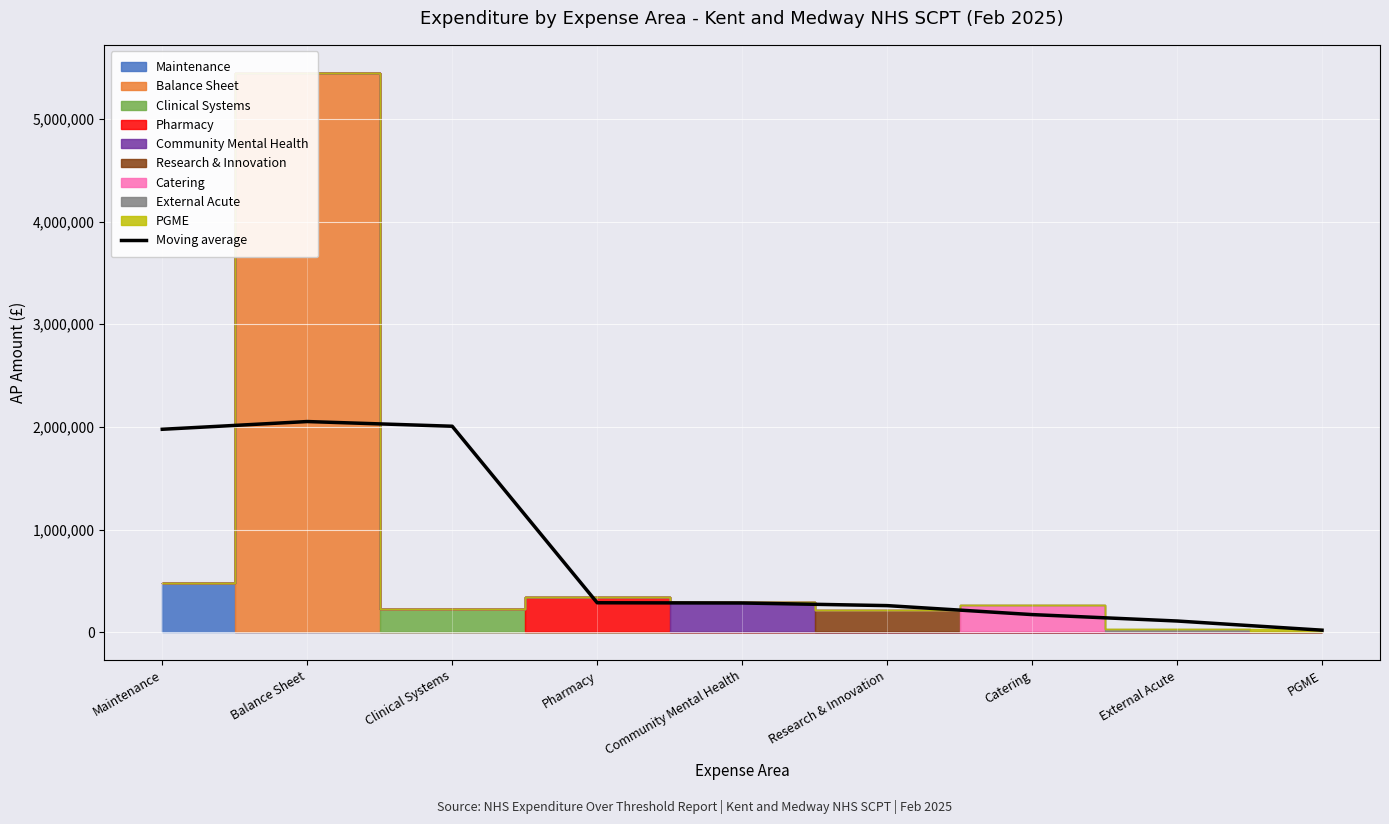

How many values are below 284909?

4